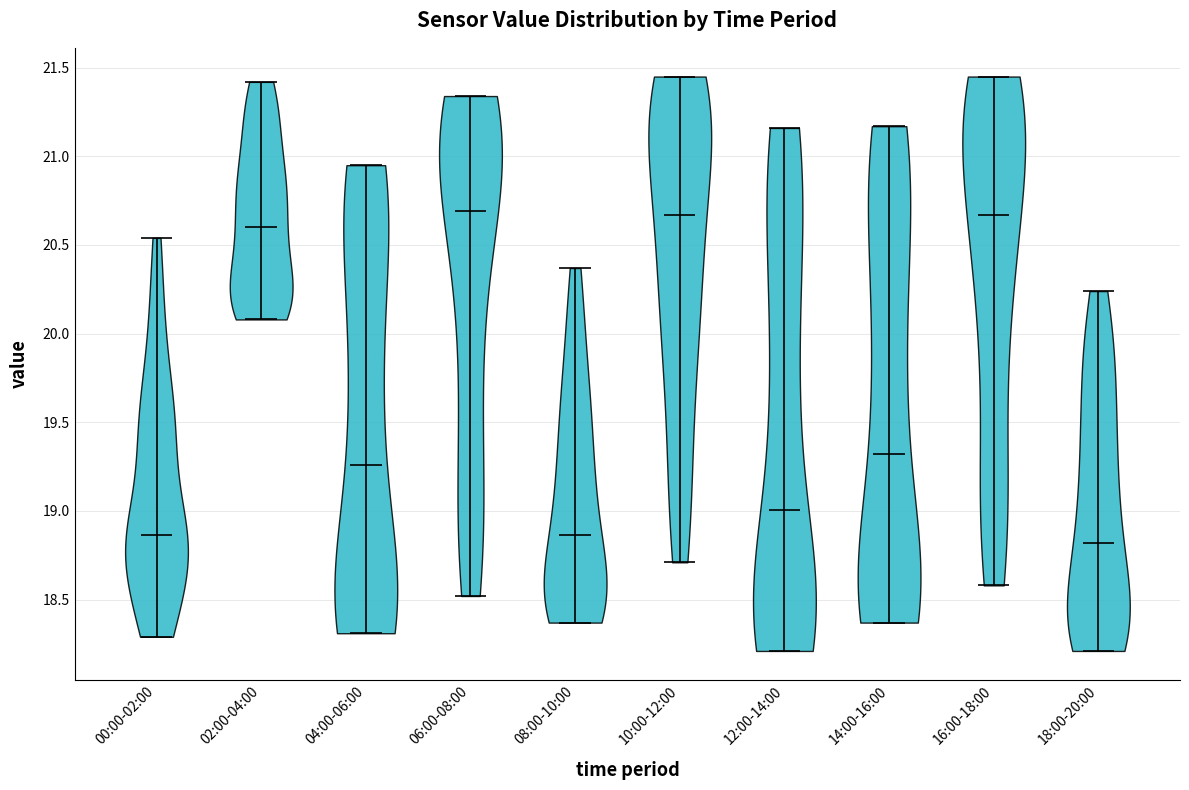

Reading left to right, read every violin against the y-axis: where its median line is, and the lowest and highest points it reaches. The values are not printed on the chart, so give them approximately, as read against the axis.

00:00-02:00: median line 18.85, lowest point 18.30, highest point 20.55
02:00-04:00: median line 20.60, lowest point 20.10, highest point 21.40
04:00-06:00: median line 19.25, lowest point 18.30, highest point 20.95
06:00-08:00: median line 20.70, lowest point 18.50, highest point 21.35
08:00-10:00: median line 18.85, lowest point 18.35, highest point 20.35
10:00-12:00: median line 20.65, lowest point 18.70, highest point 21.45
12:00-14:00: median line 19.00, lowest point 18.20, highest point 21.15
14:00-16:00: median line 19.30, lowest point 18.35, highest point 21.15
16:00-18:00: median line 20.65, lowest point 18.60, highest point 21.45
18:00-20:00: median line 18.80, lowest point 18.20, highest point 20.25